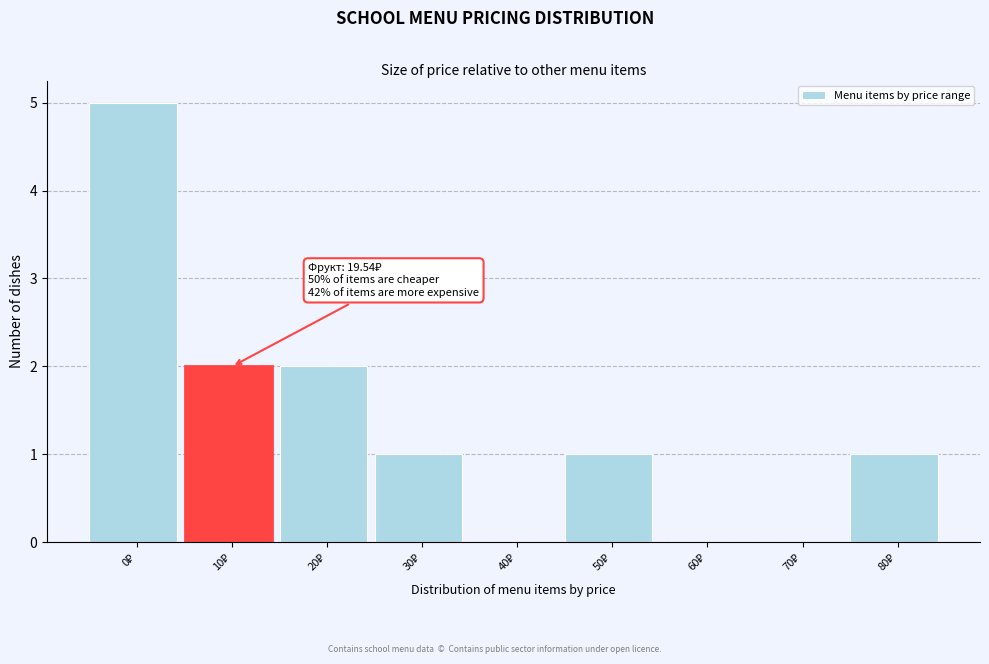

What is the sum of all values?

12